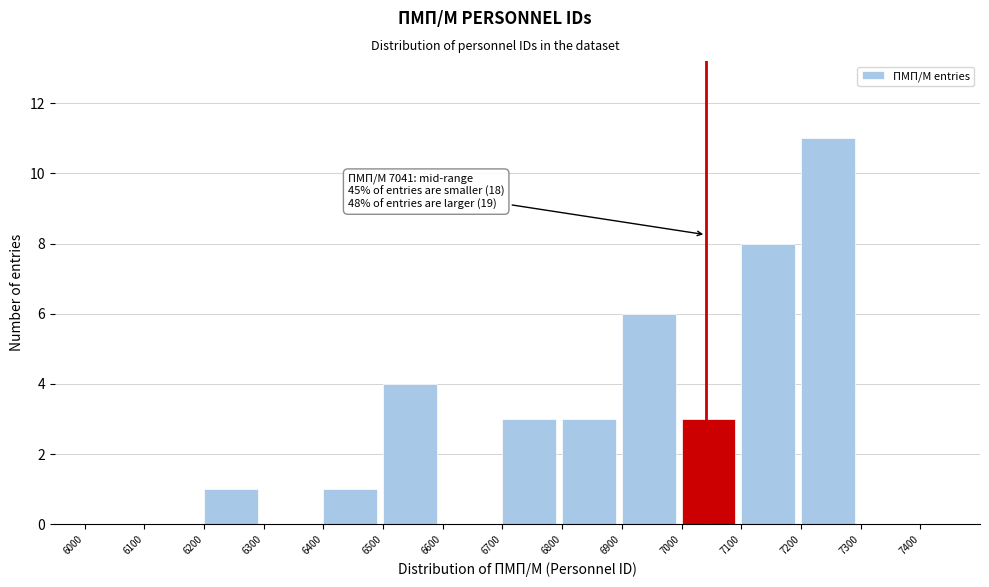

Over which range of the x-axis is the bar tallest?

7200 to 7300